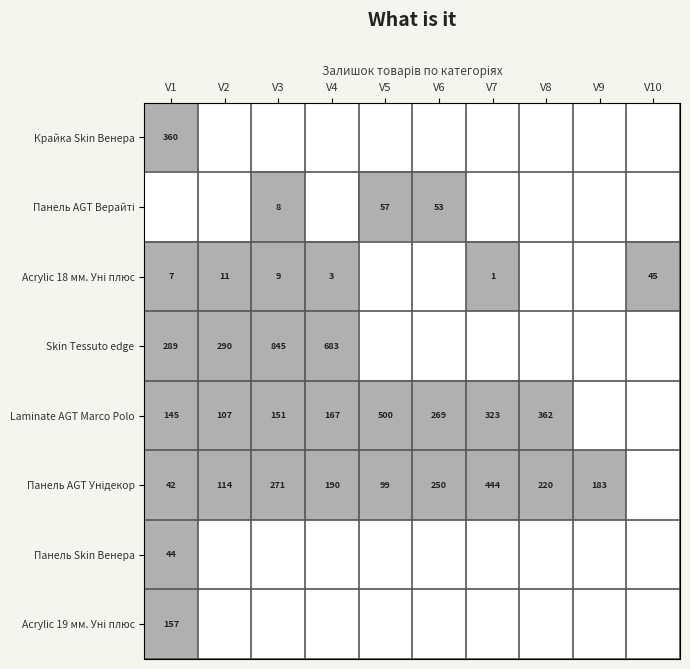

The value of Laminate AGT Marco Polo at V3 is 52. True or false?

False